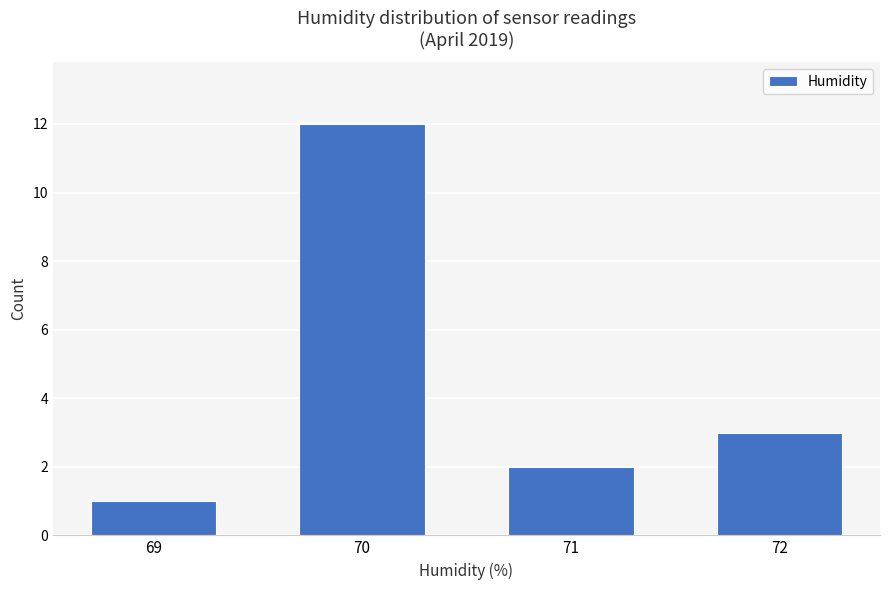

Approximately how many times larger is the value at 71 compared to 69?

2.0